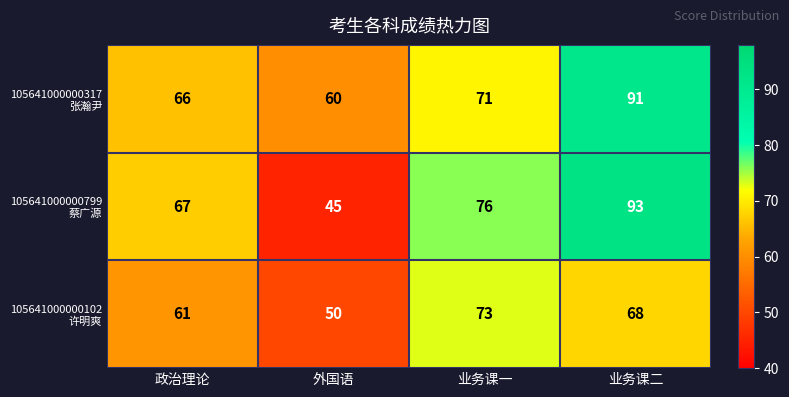

What is the total value across all series at 业务课一?

220